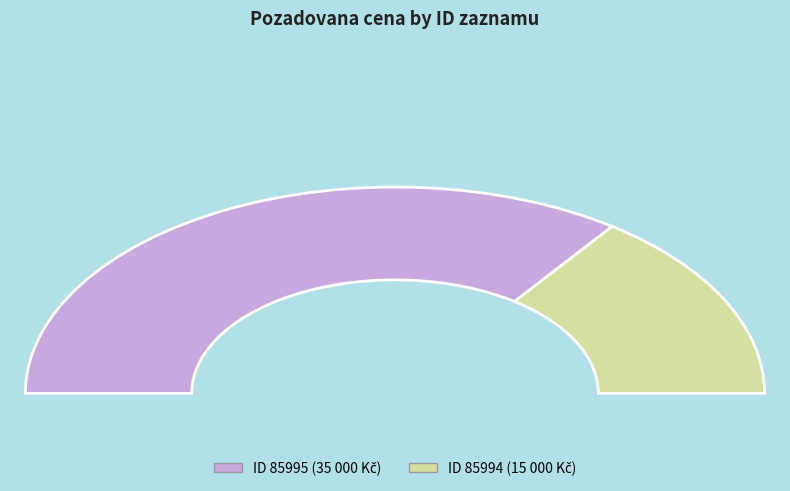

To the nearest percent, what is the difference between the largest and smallest slice percentages?

40%